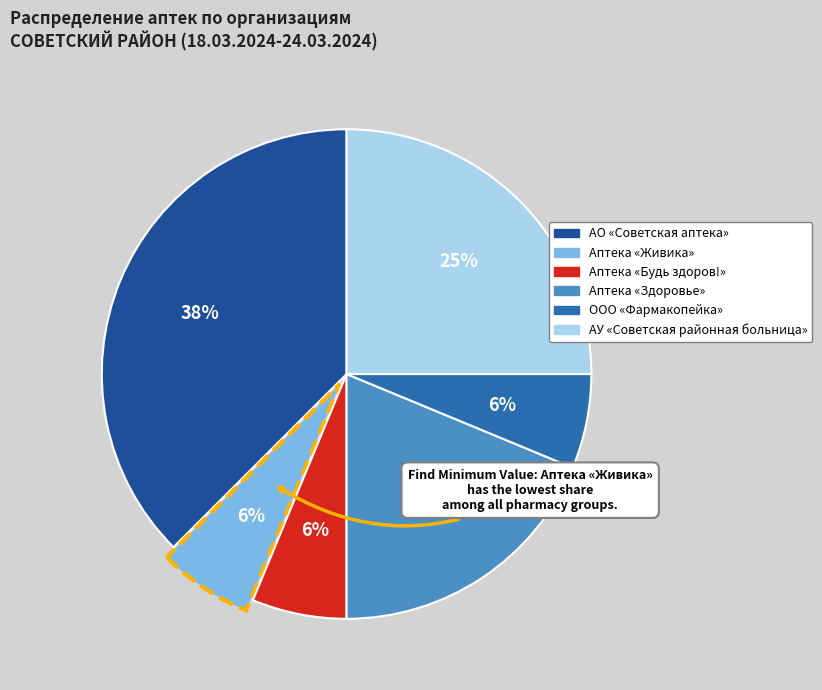

What percentage is the АО «Советская аптека» slice, to the nearest percent?

38%